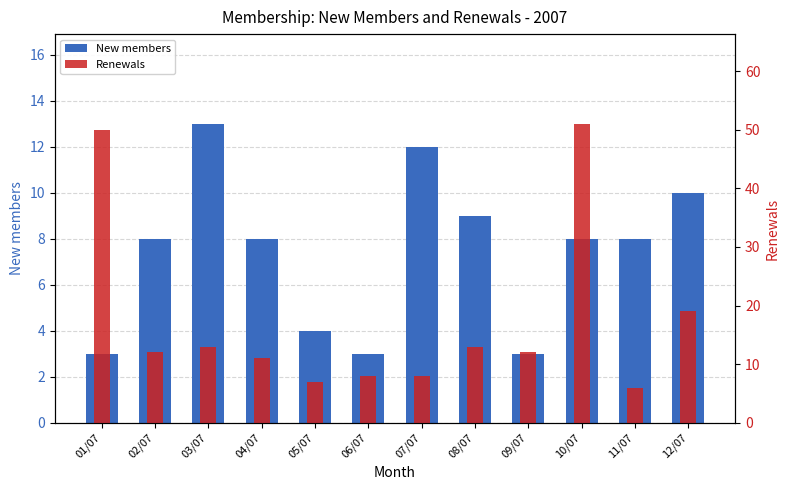

At which label is New members closest to 8?

02/07